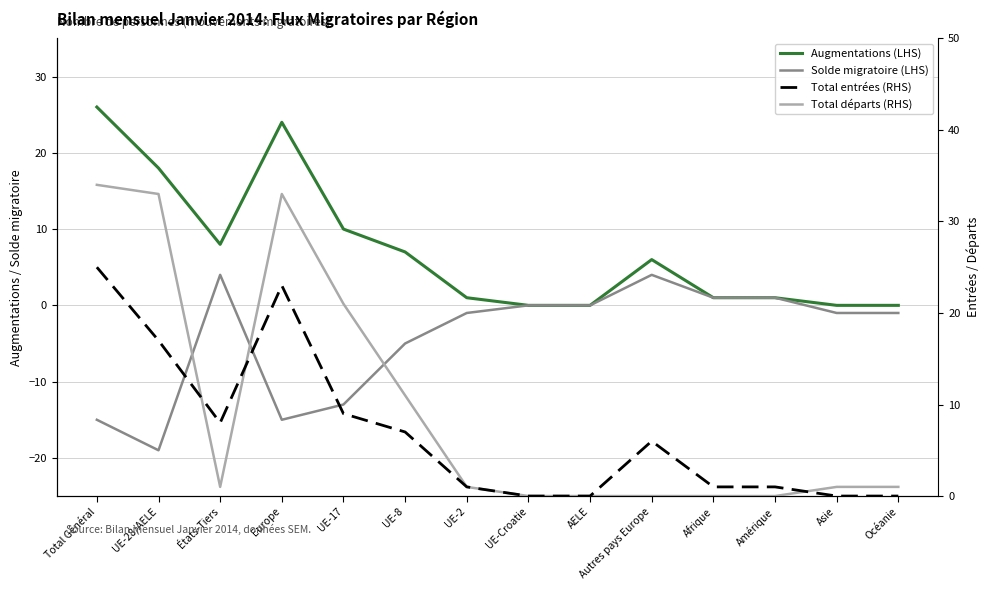

How many distinct data groups are displayed?

4